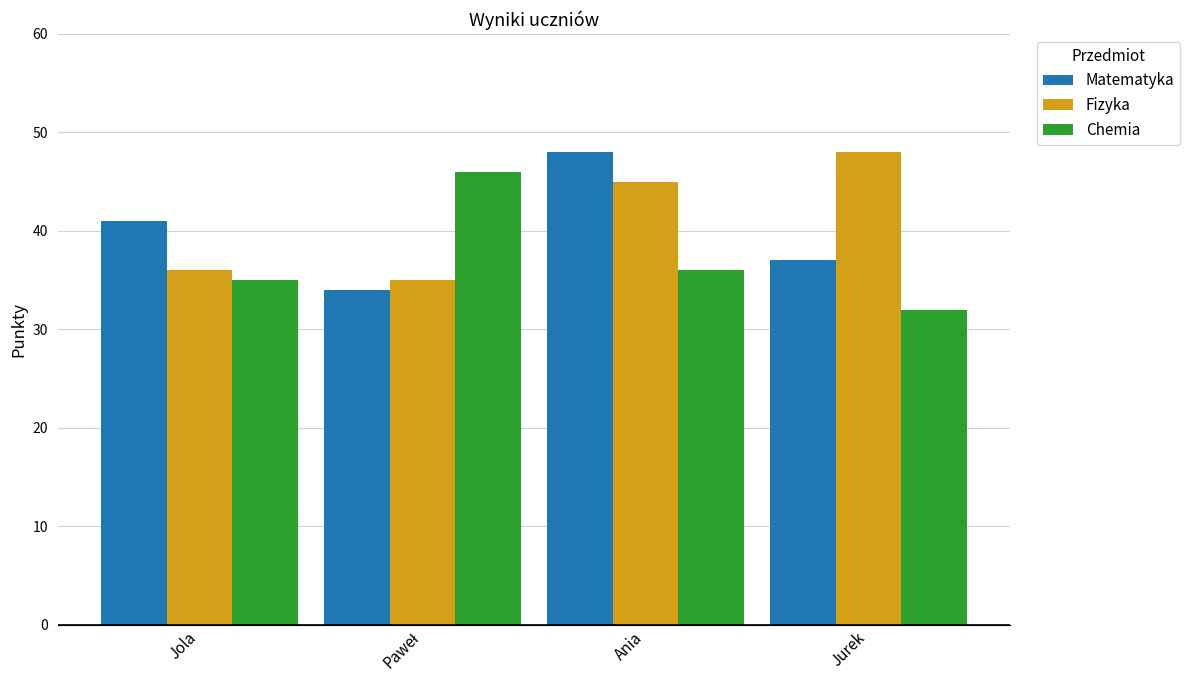

At how many categories does at least one series exceed 47?

2